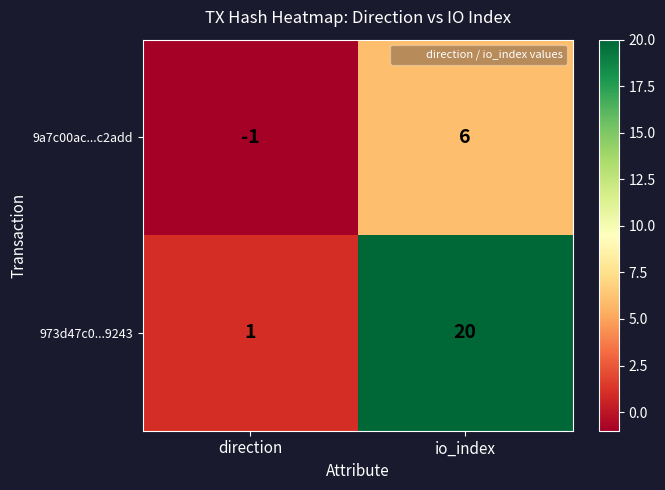

At which category does the chart reach its peak across all series?

io_index